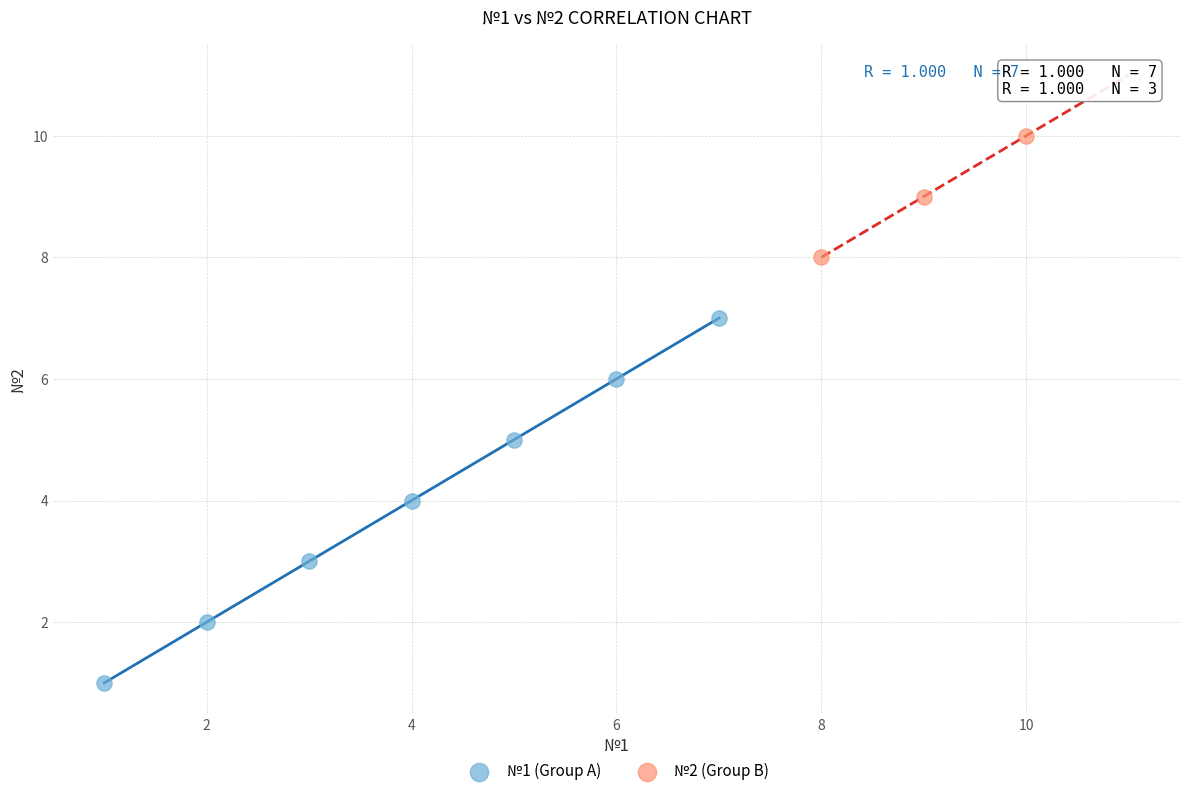

Which series contains the highest Y value?

№2 (Group B)